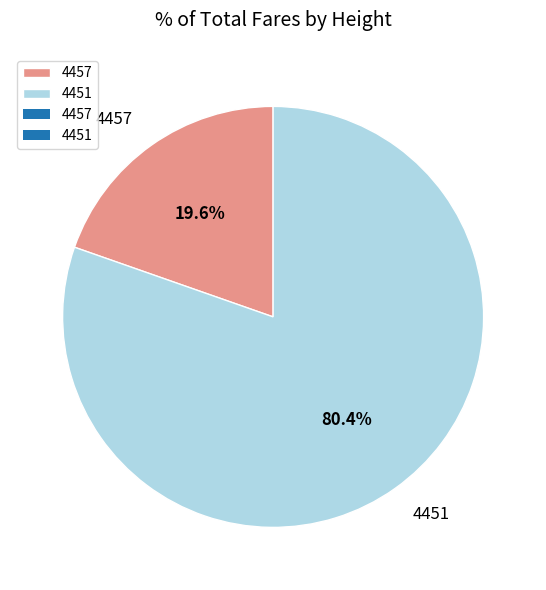

The 4457 slice represents 8% of the pie. True or false?

False